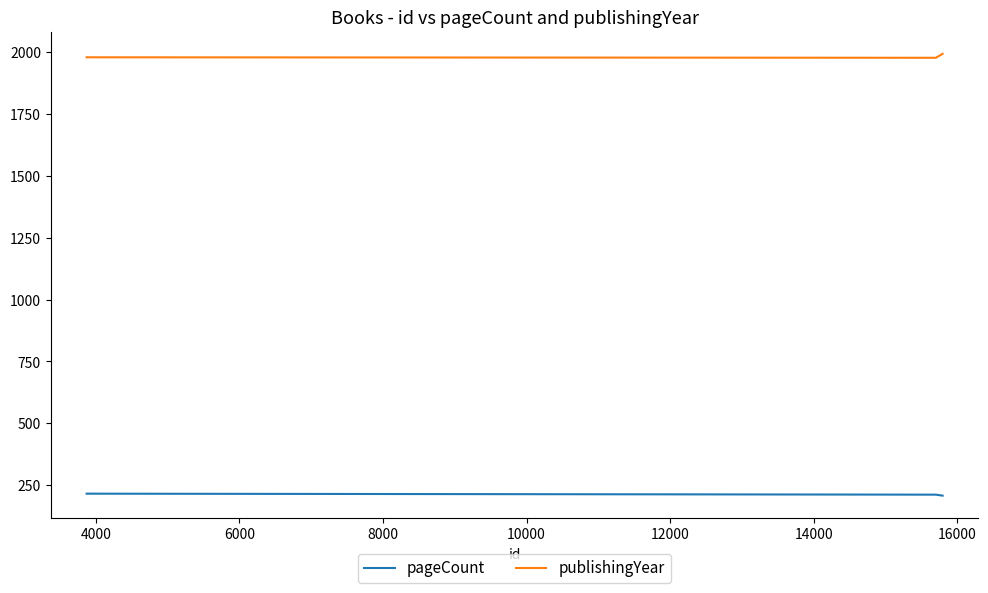

How many categories are shown in the chart?

3